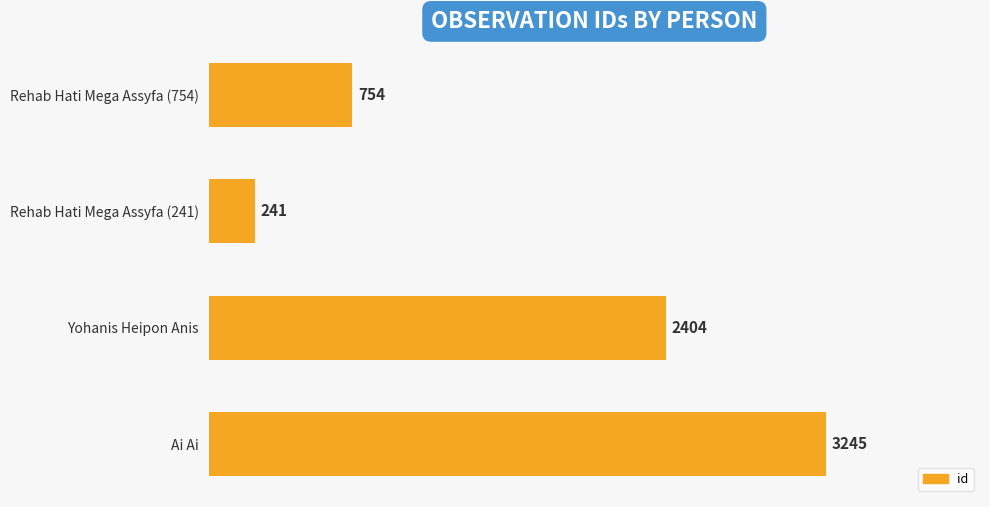

True or false: the data shows 754 at Rehab Hati Mega Assyfa (754).

True